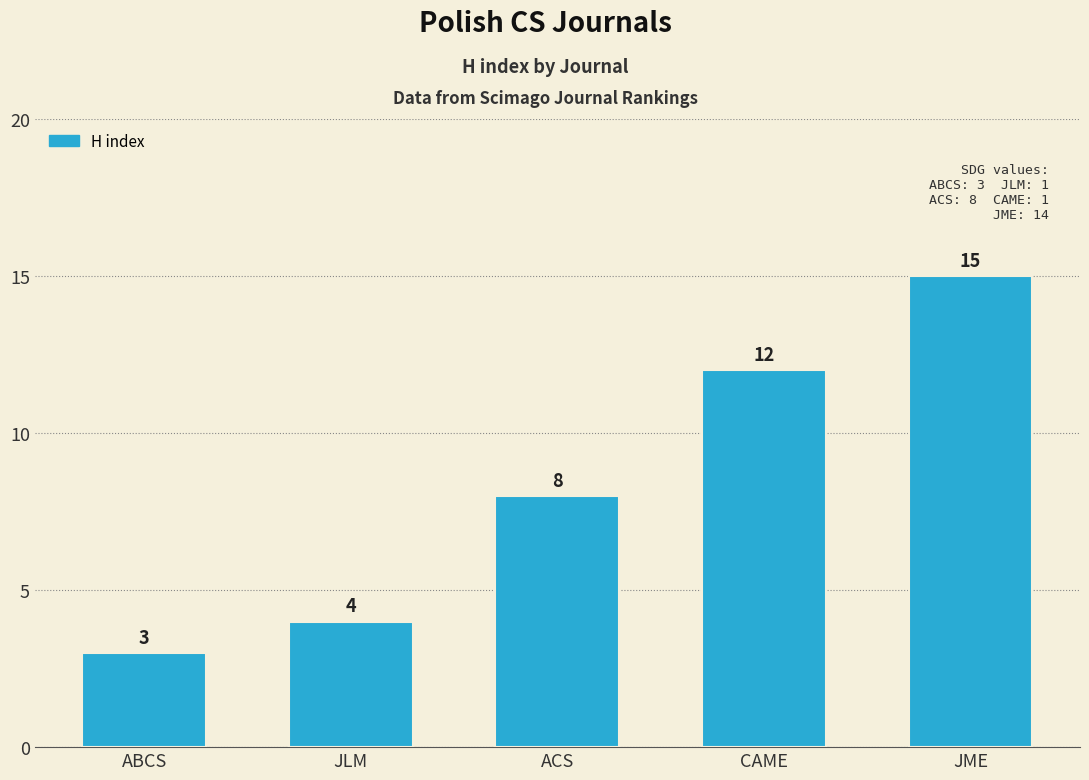

What is the average value?

8